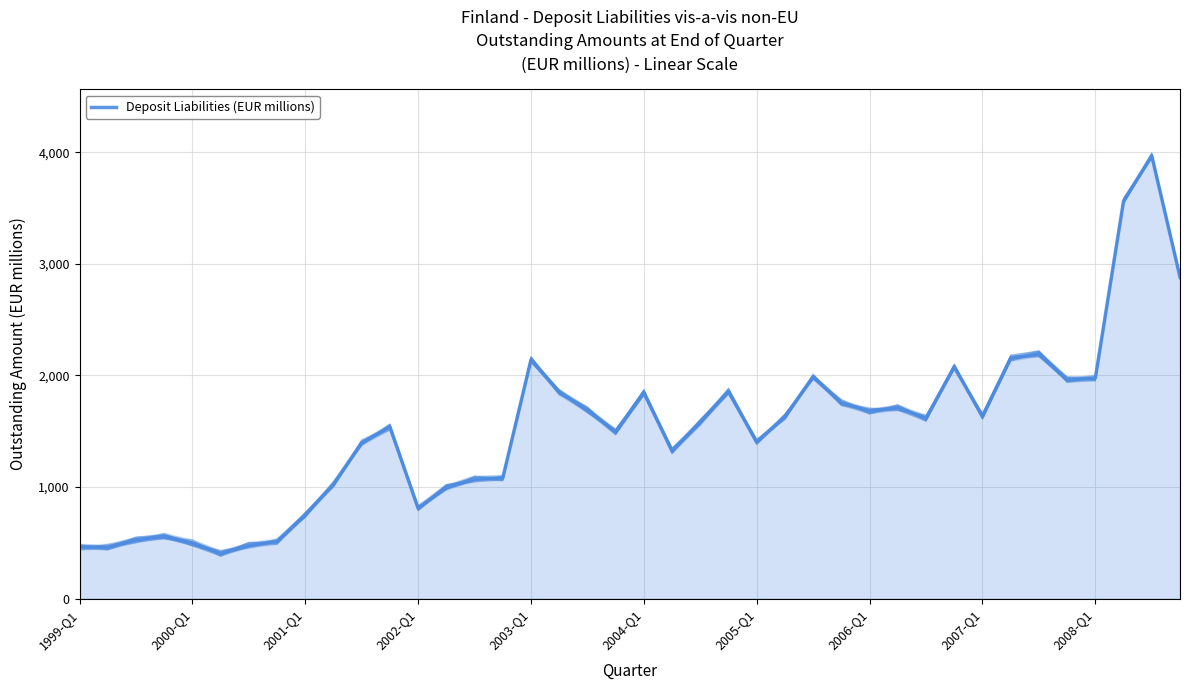

What is the change in value from 26 to 37?

+1576